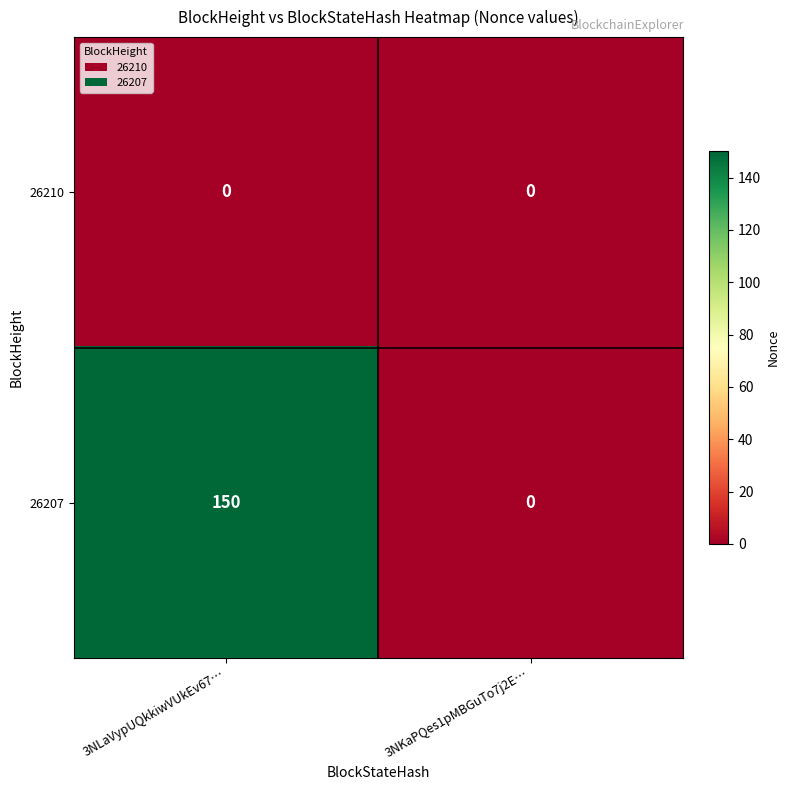

What is the average value of the 26207 series?

75